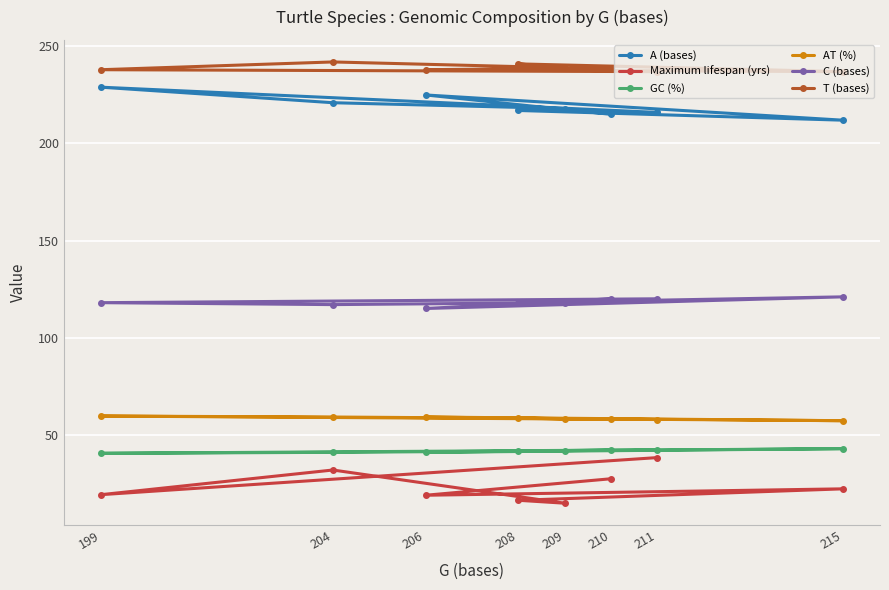

Is the value of AT (%) at 211 greater than the value of Maximum lifespan (yrs) at 211?

Yes